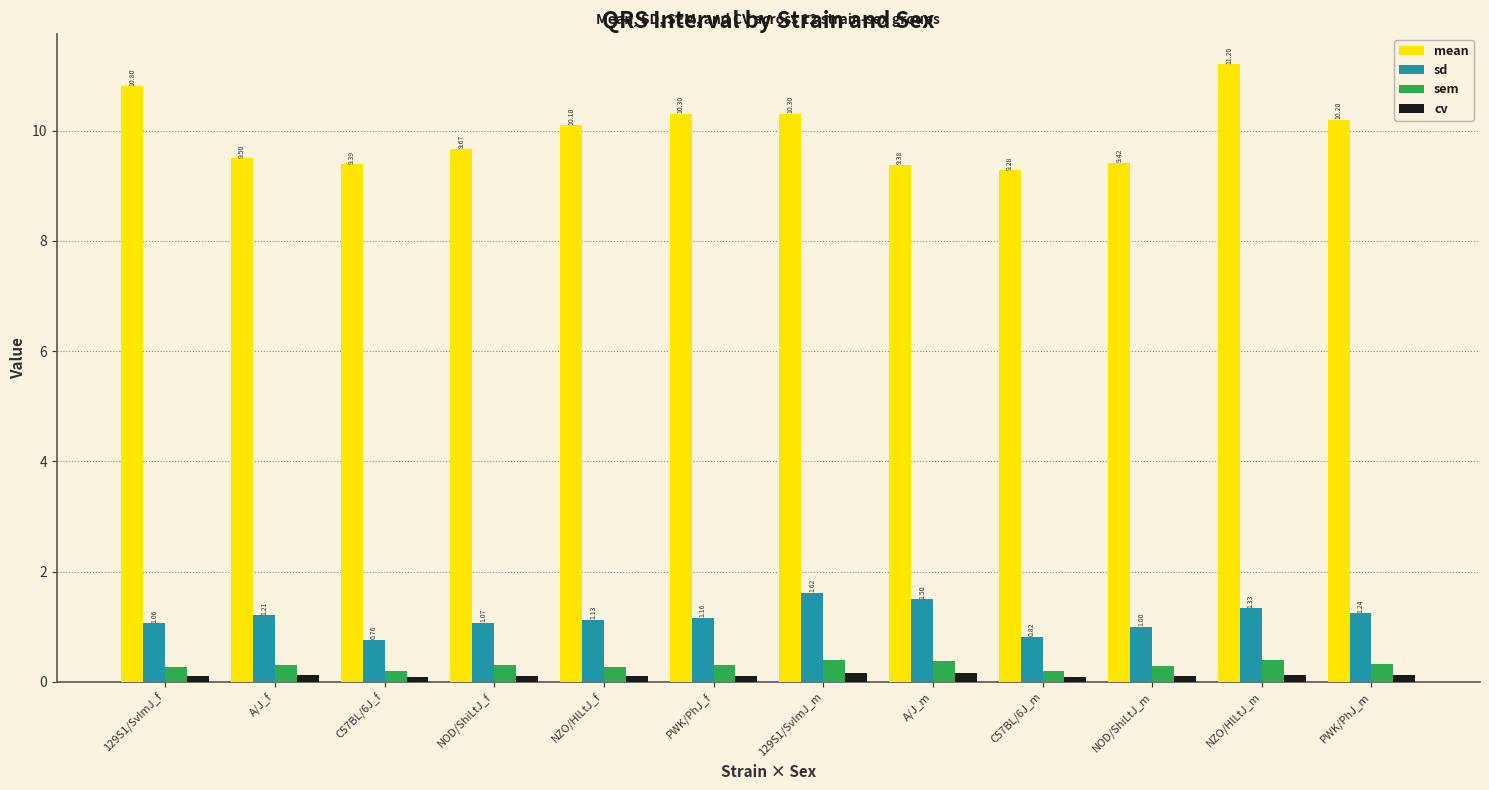

At which label is mean closest to 10?

NZO/HlLtJ_f